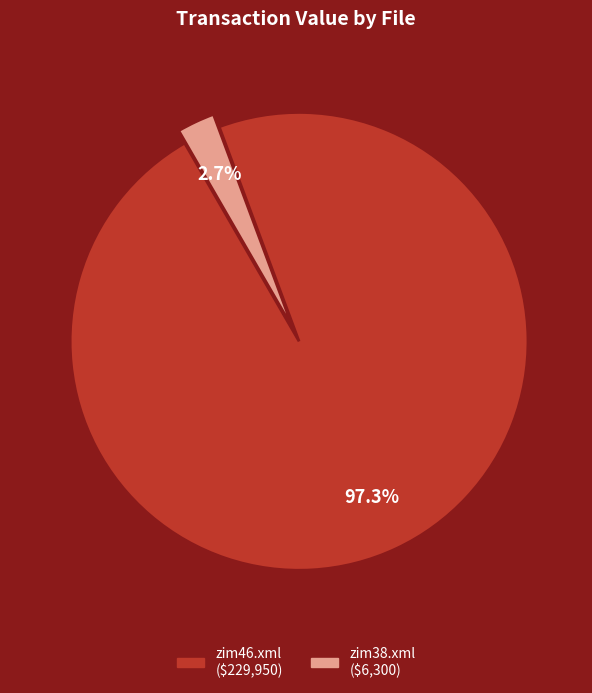

Which category has the smallest portion of the pie?

zim38.xml